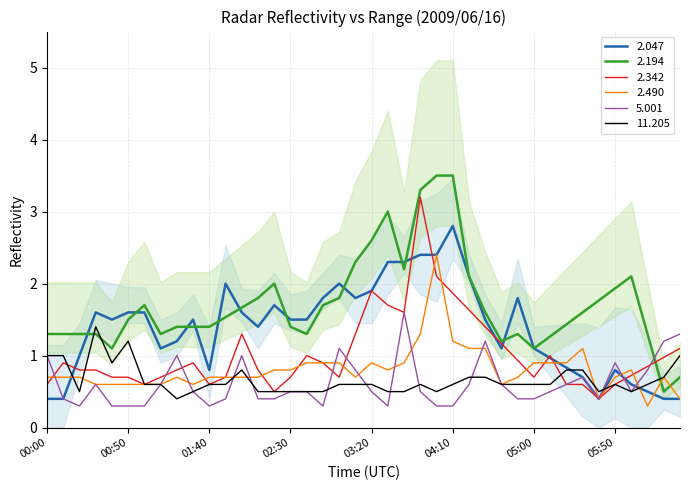

Is it true that 2.194 equals 1.8 at 01:40?

False